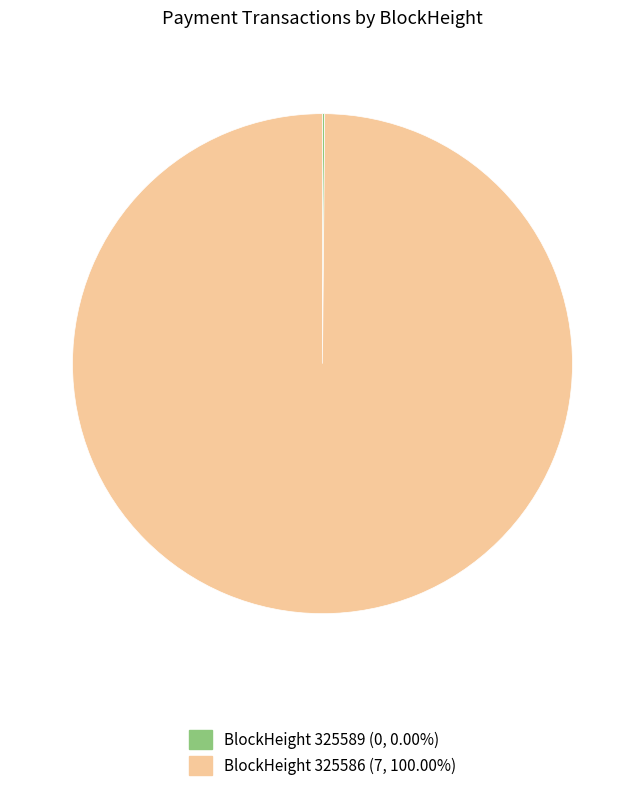

Does any single category account for the majority?

Yes